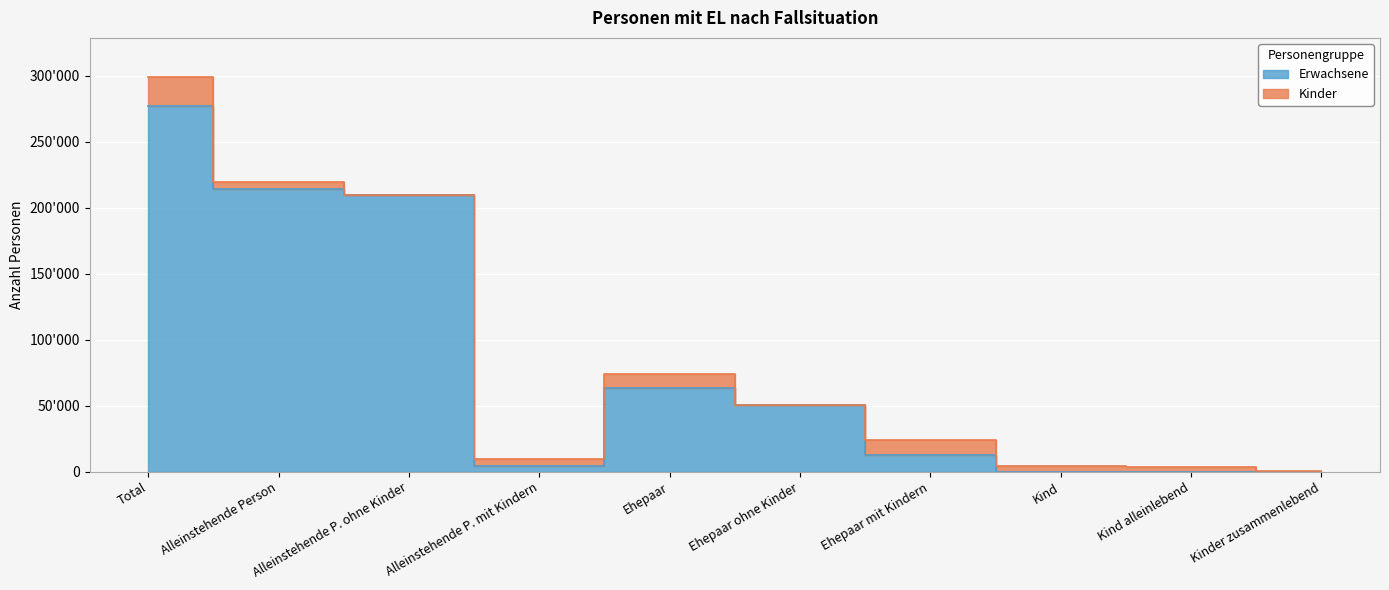

What is the difference between the maximum and minimum values?

277148